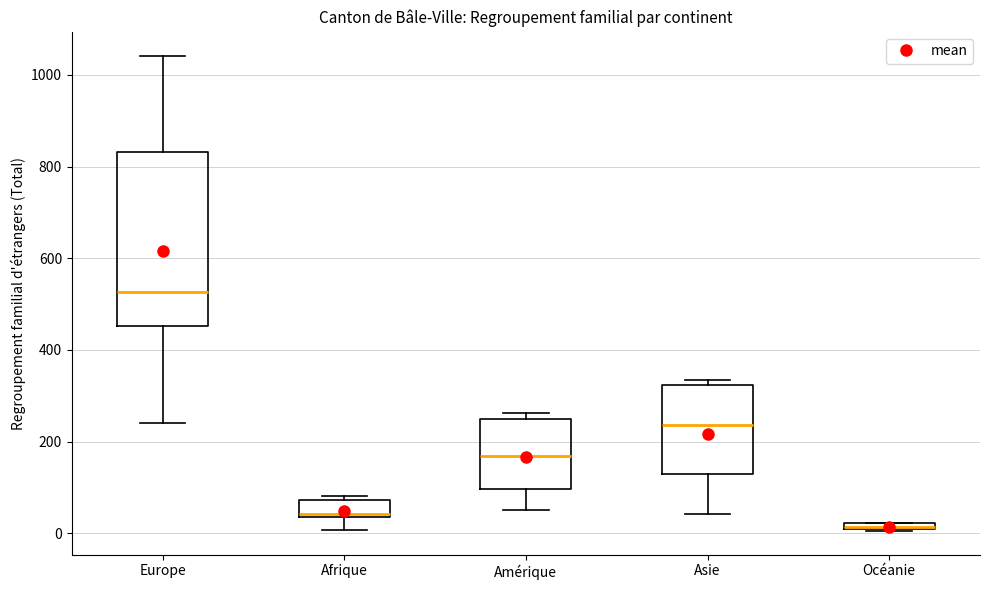

Comparing the boxes themselves (not the whiskers), which one is the tallest?

Europe